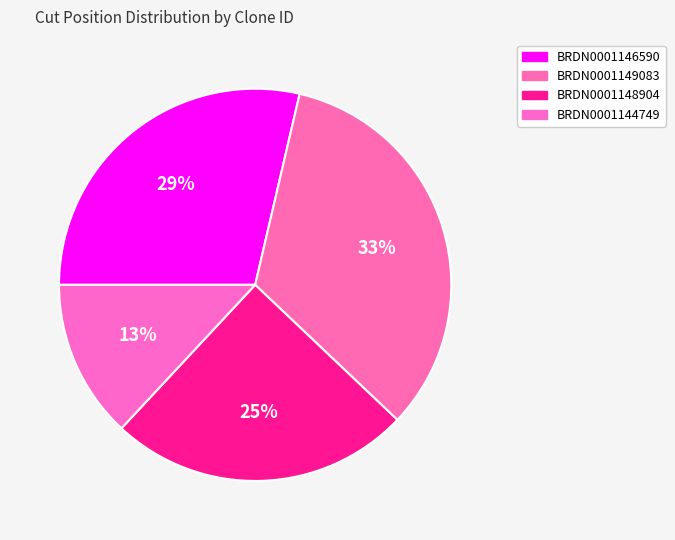

To the nearest percent, what is the combined percentage of BRDN0001146590 and BRDN0001144749?

42%